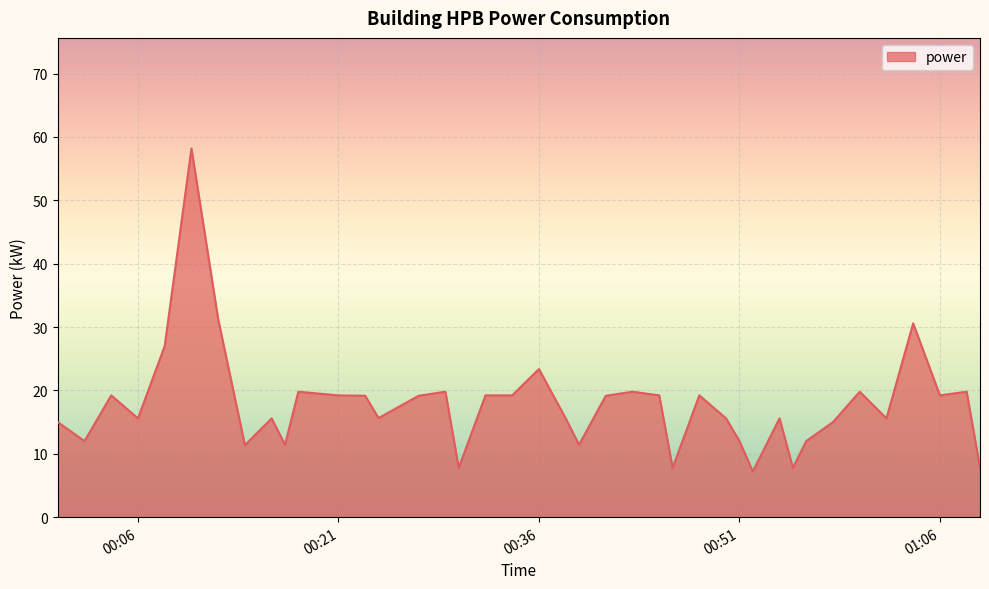

What is the difference between the maximum and minimum values?

51.0